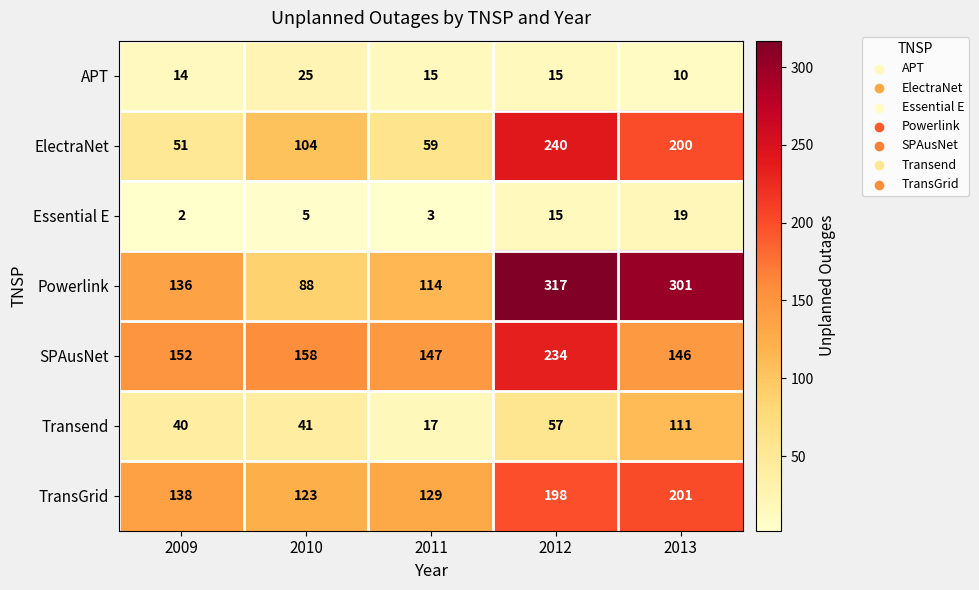

Where does the APT series first go above 15?

2010